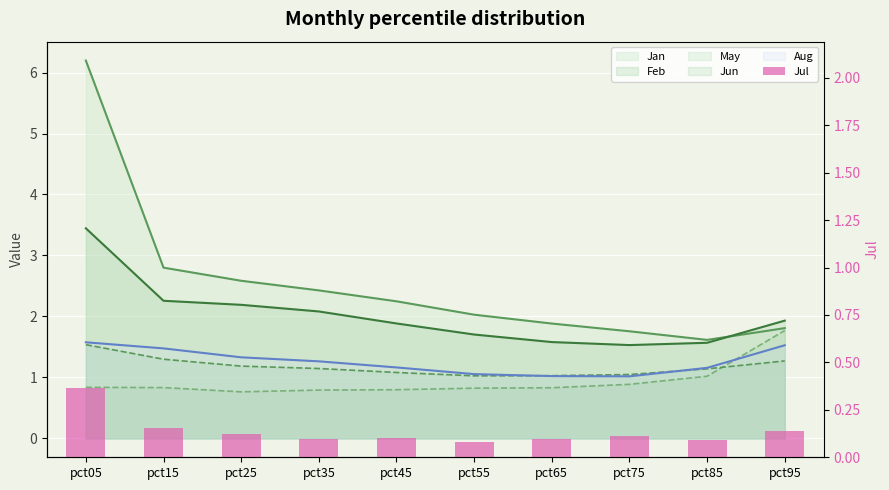

Reading right to left, extract all data points from this chart.

0.1	0.1	0.1	0.1	0.1	0.1	0.1	0.1	0.2	0.4